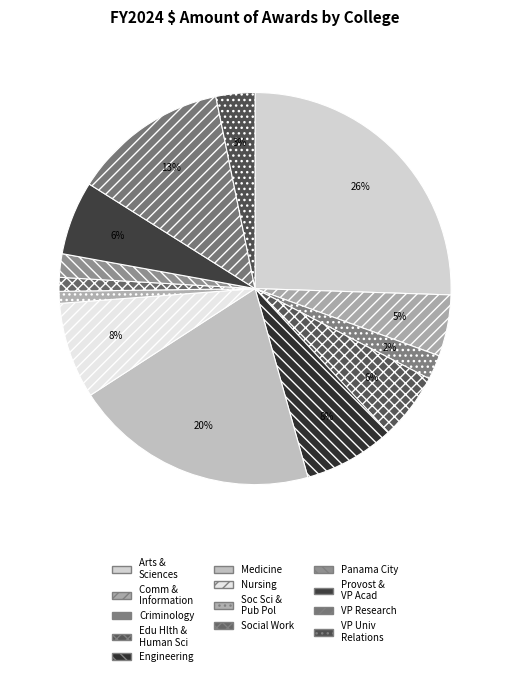

How many slices are in this pie chart?

13